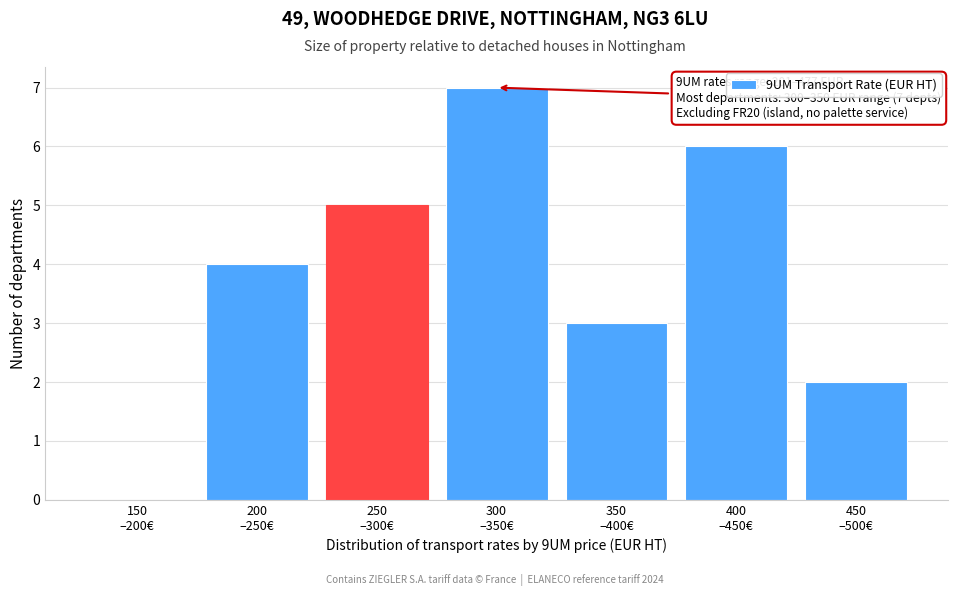

What is the greatest value displayed?

7